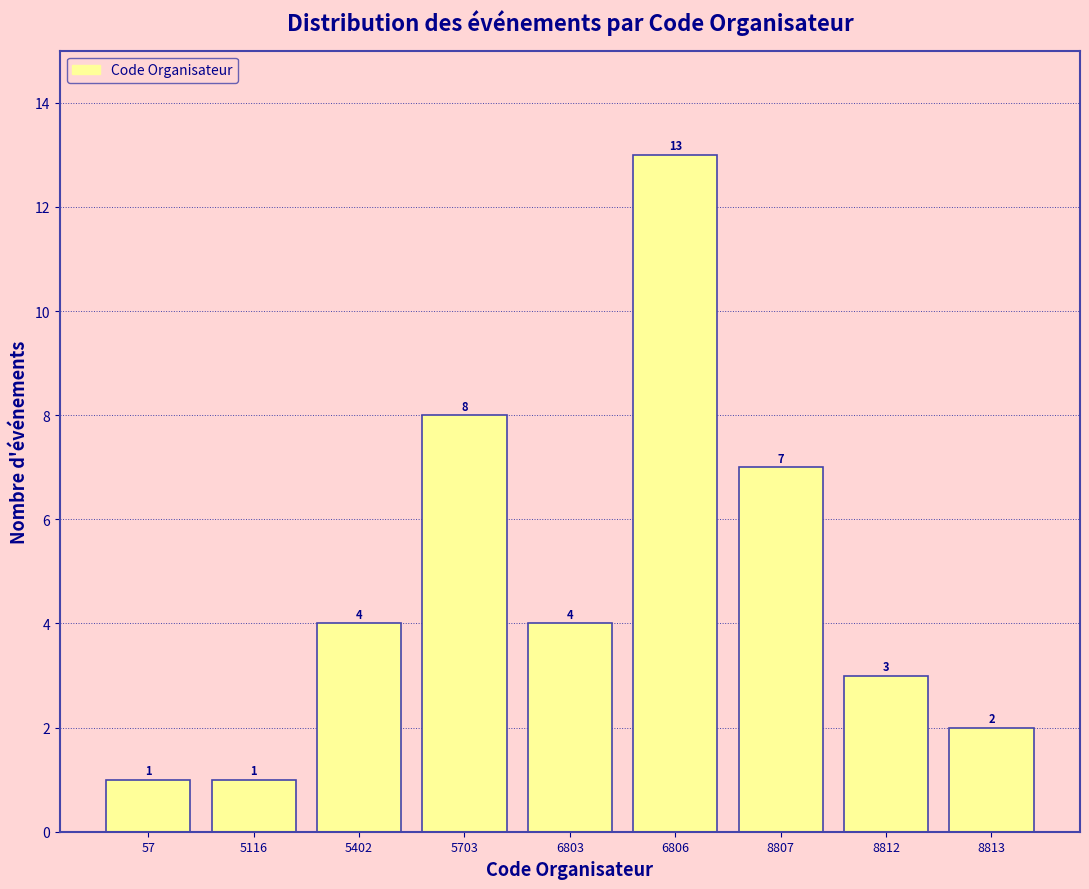

Reading left to right, what are all the values shown in this chart?

57=1	5116=1	5402=4	5703=8	6803=4	6806=13	8807=7	8812=3	8813=2